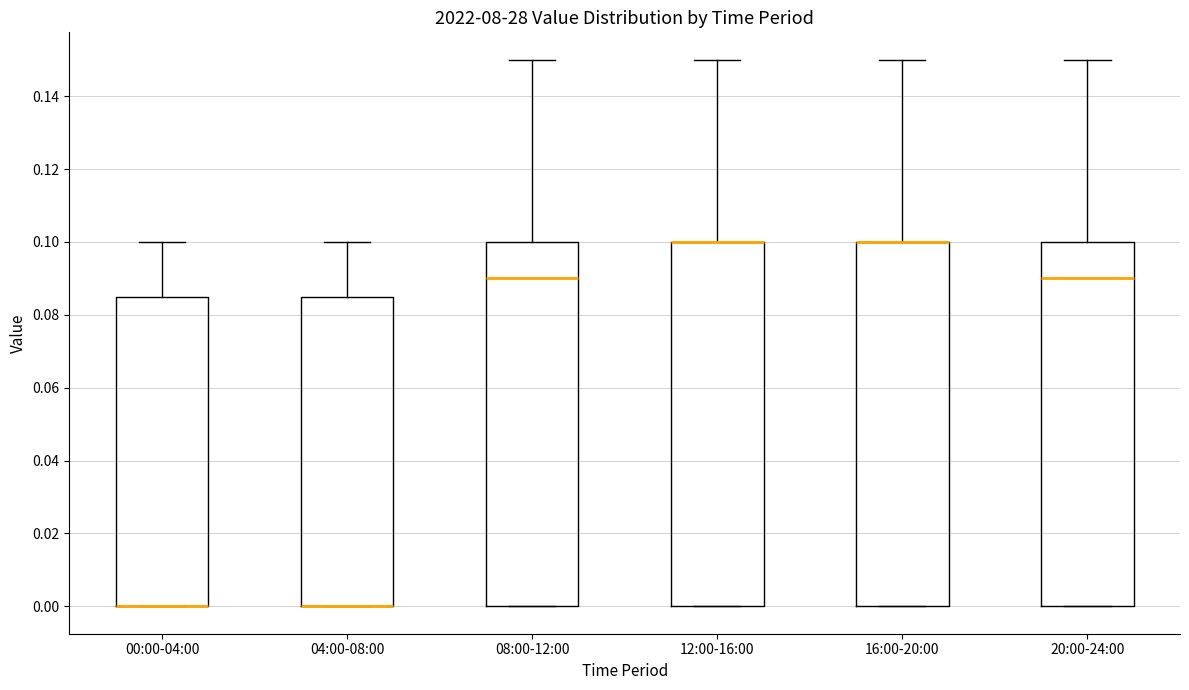

Where does the median line of the box for 08:00-12:00 sit on the y-axis? The values are not printed on the chart, so give them approximately, as read against the axis.

0.090